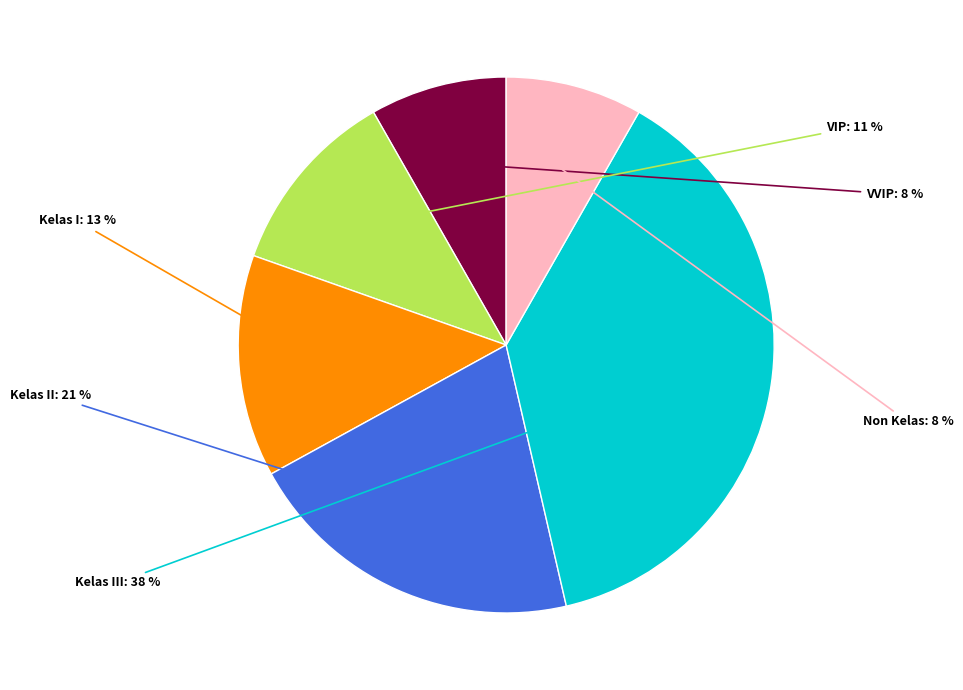

Combined, do Kelas I and Non Kelas account for over 50%?

No